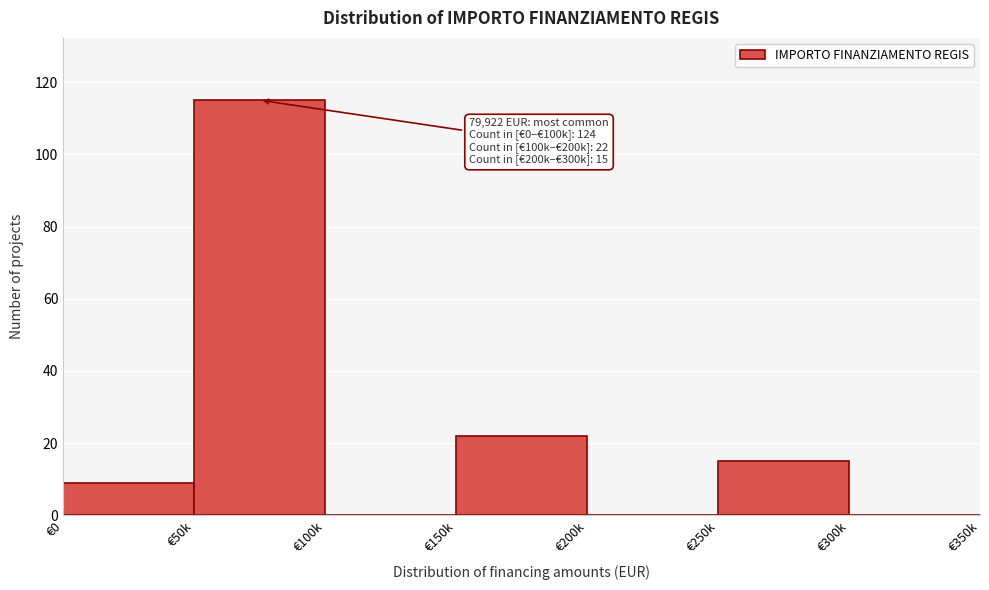

Reading right to left, transcribe all the data shown in this chart.

€300k=0	€250k=15	€200k=0	€150k=22	€100k=0	€50k=115	€0=9